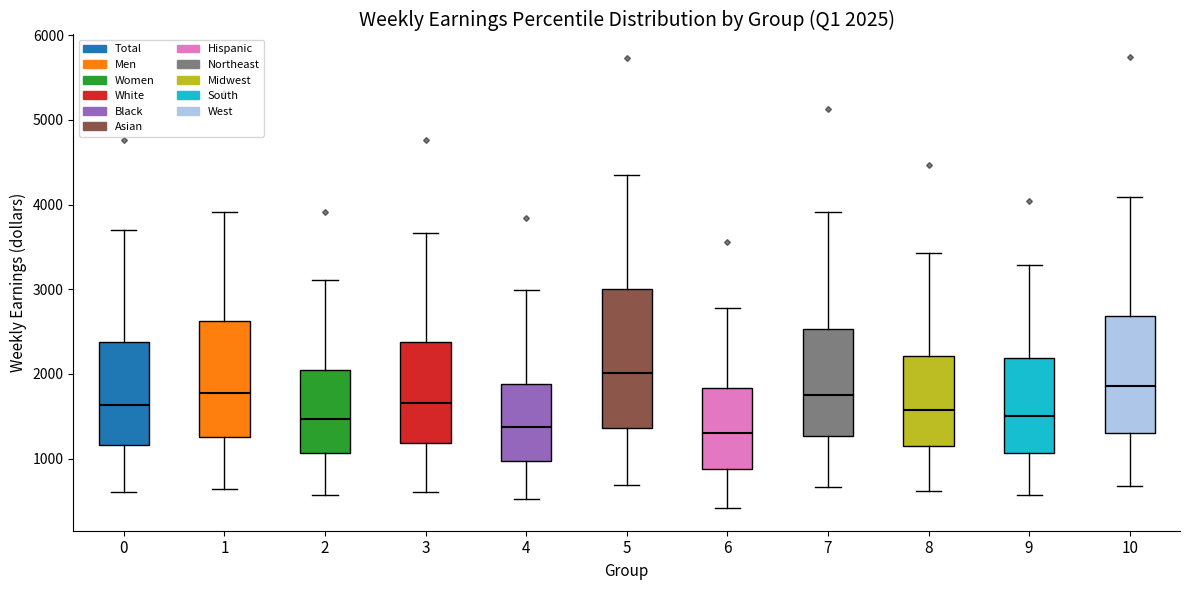

Comparing the boxes themselves (not the whiskers), which one is the tallest?

5